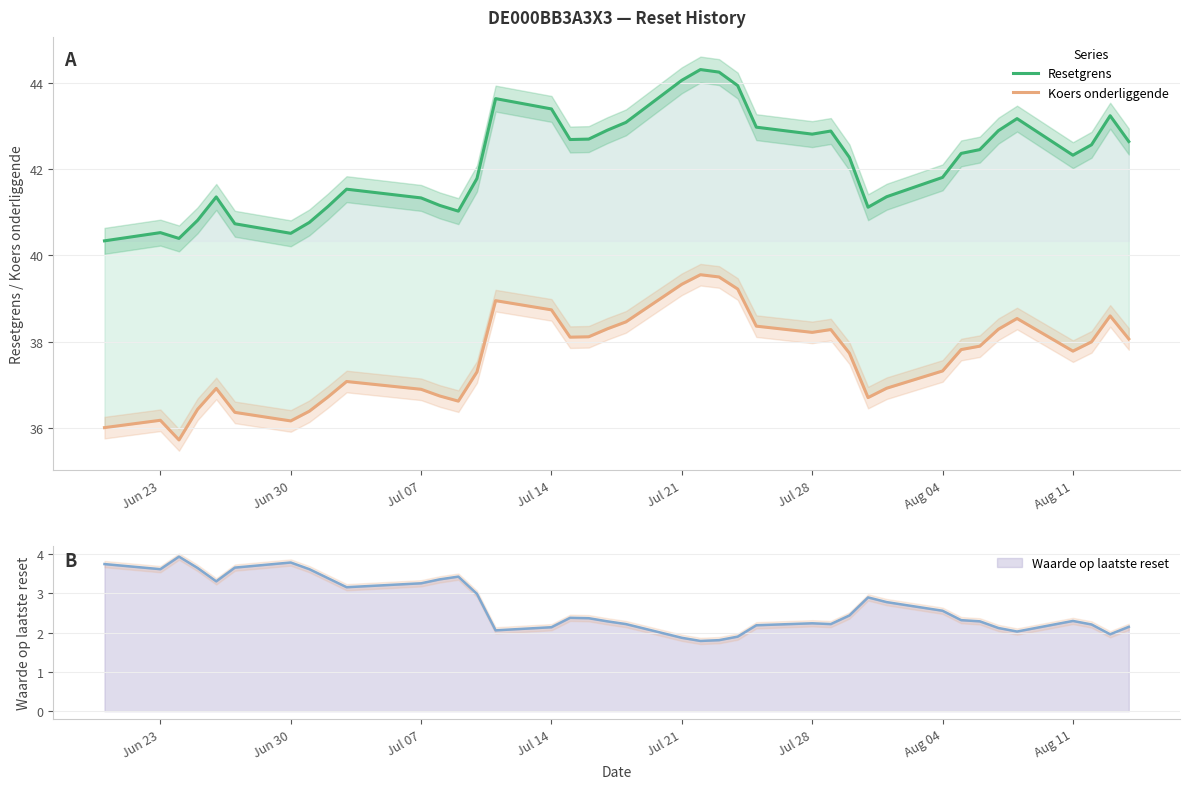

How many categories are shown in the chart?

39